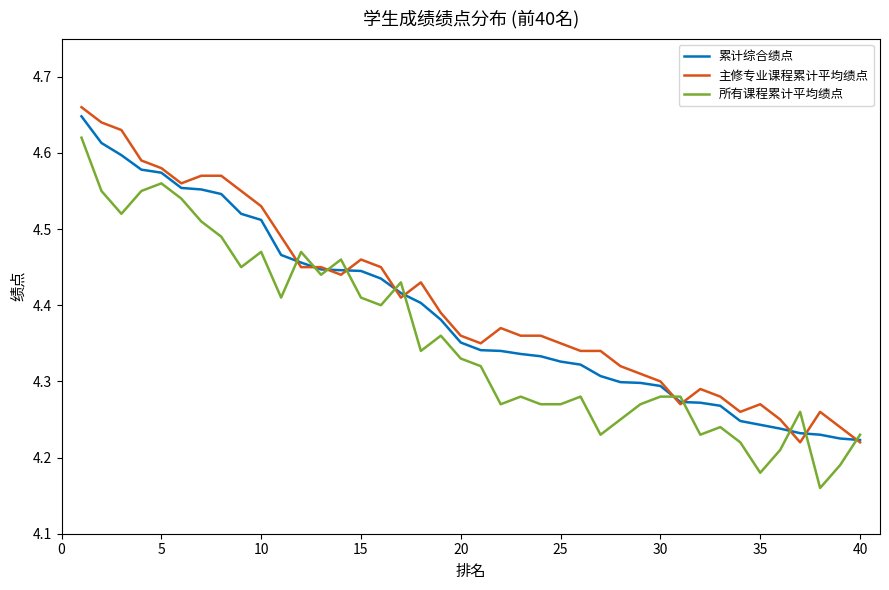

Rank the series by their average value, from lowest to highest.

所有课程累计平均绩点, 累计综合绩点, 主修专业课程累计平均绩点